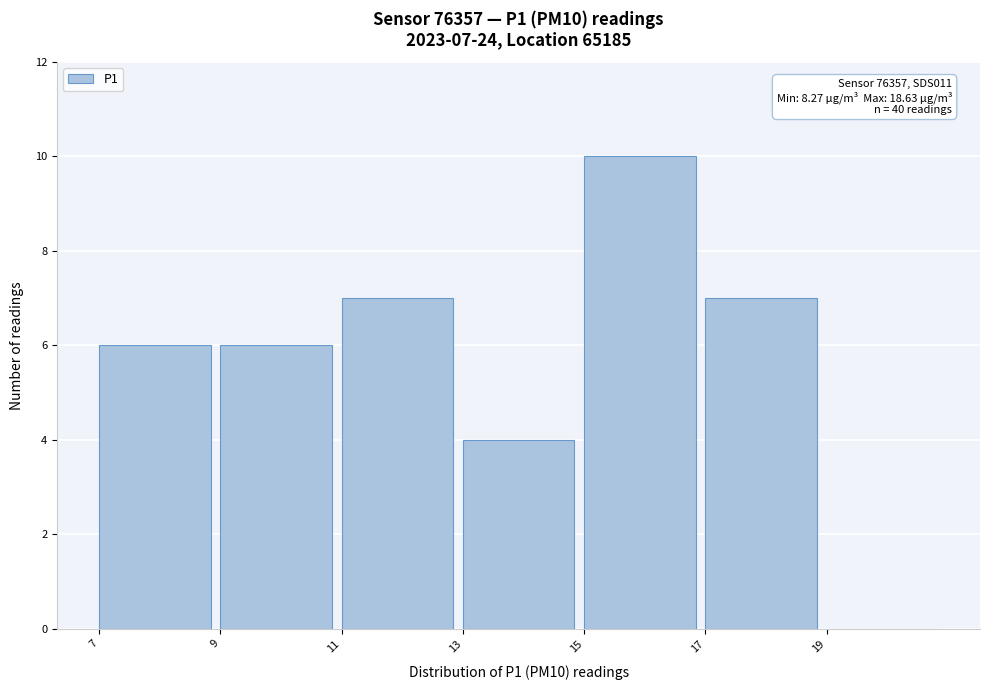

Over which range of the x-axis is the bar tallest?

15 to 17